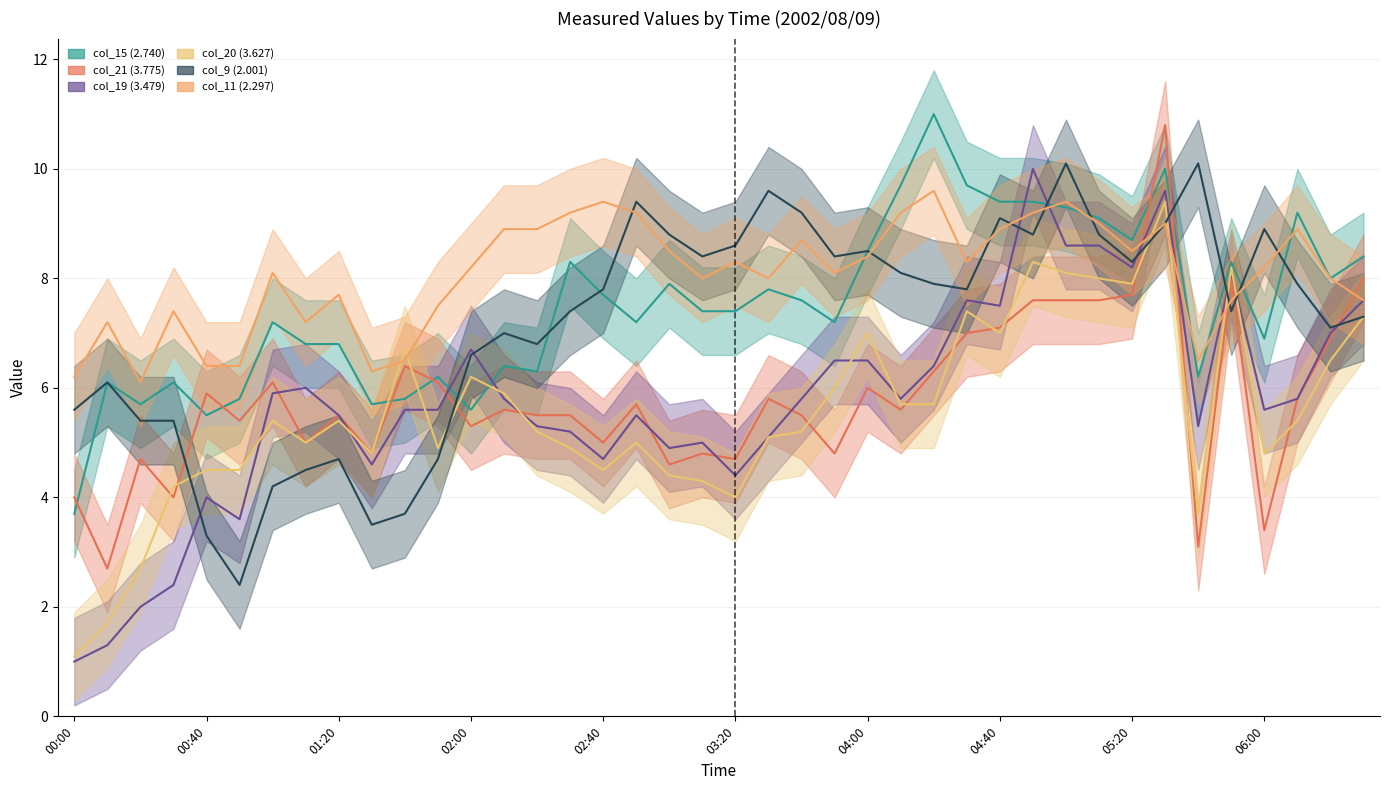

True or false: col_20 (3.627) and col_11 (2.297) intersect in this chart.

True